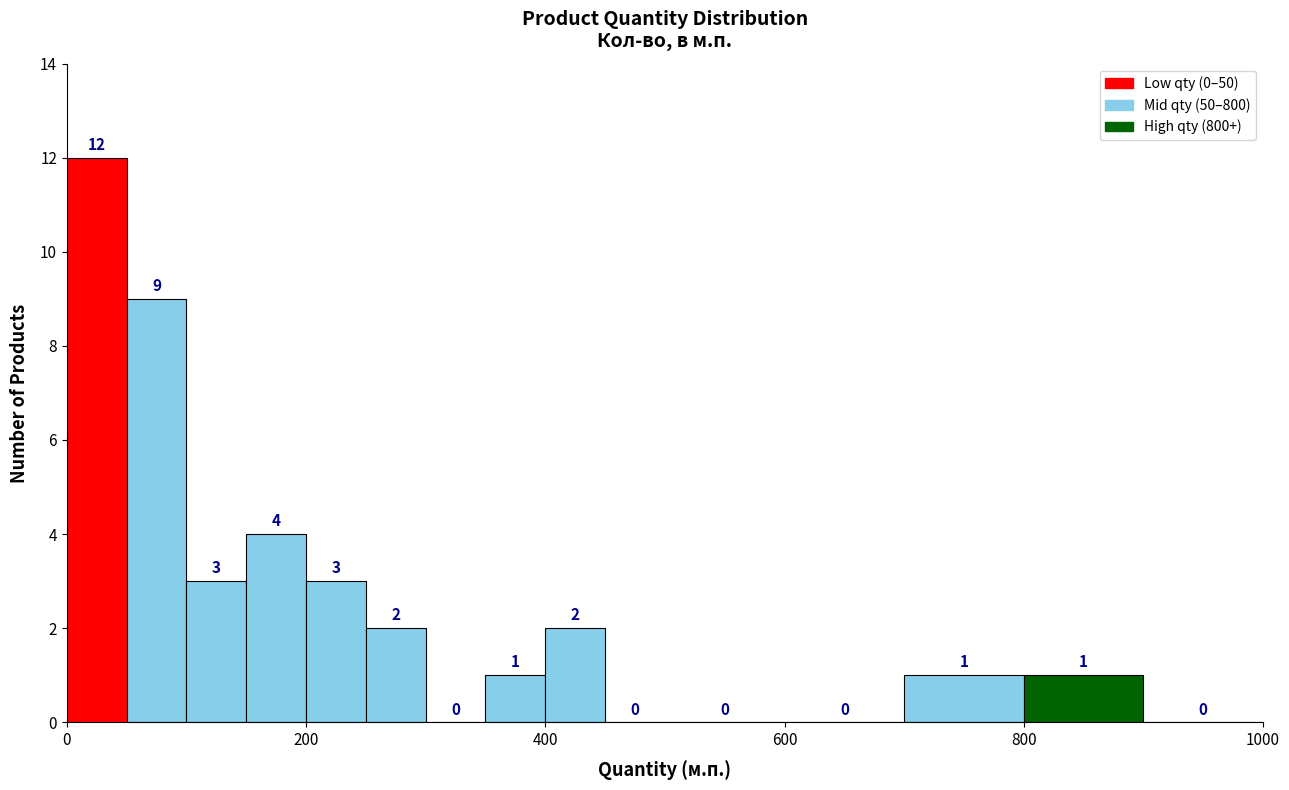

Read against the x-axis, roughly where is the centre of the tallest bar?

20